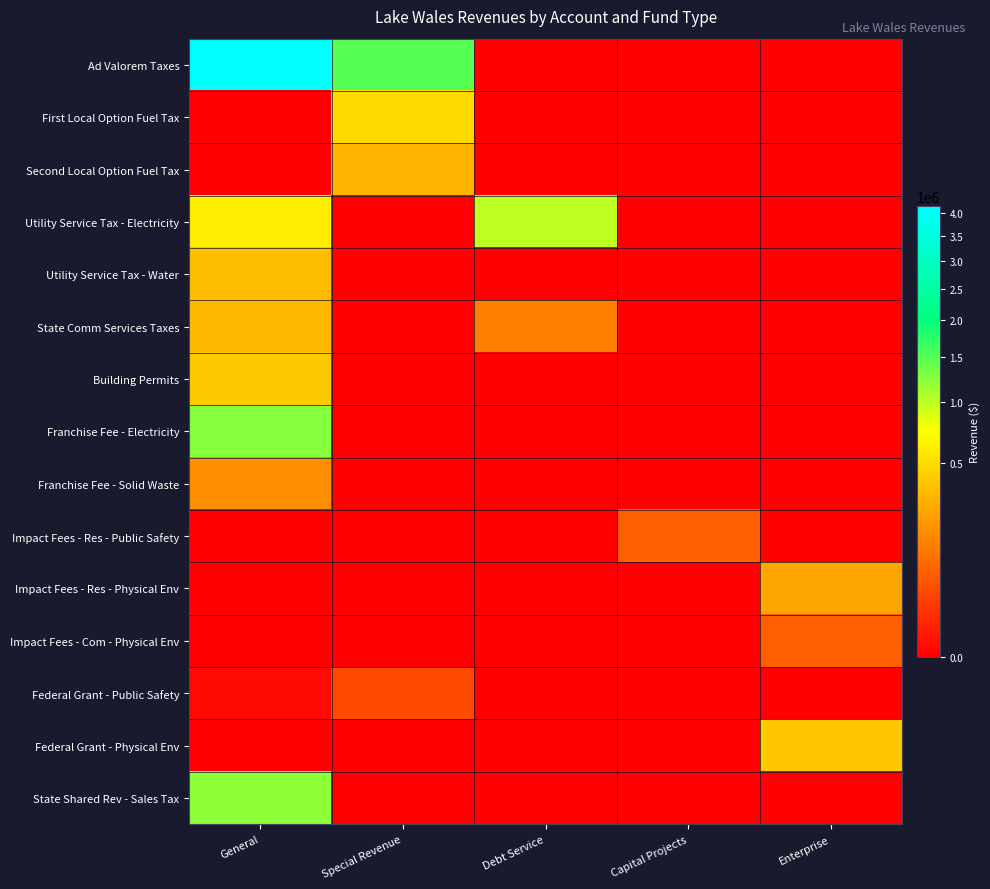

What is the total value across all series at Capital Projects?

64008